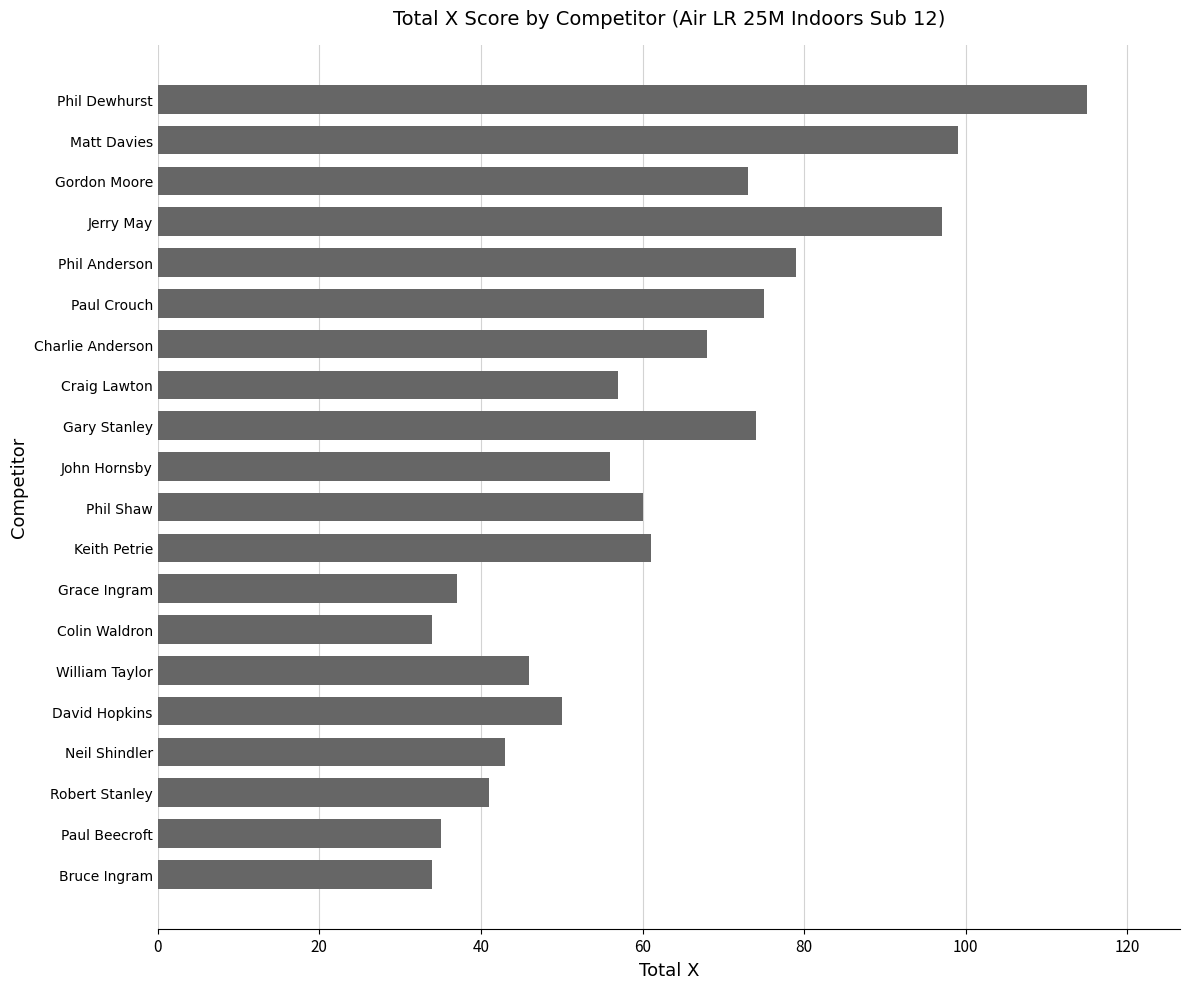

How many series are shown in this chart?

1